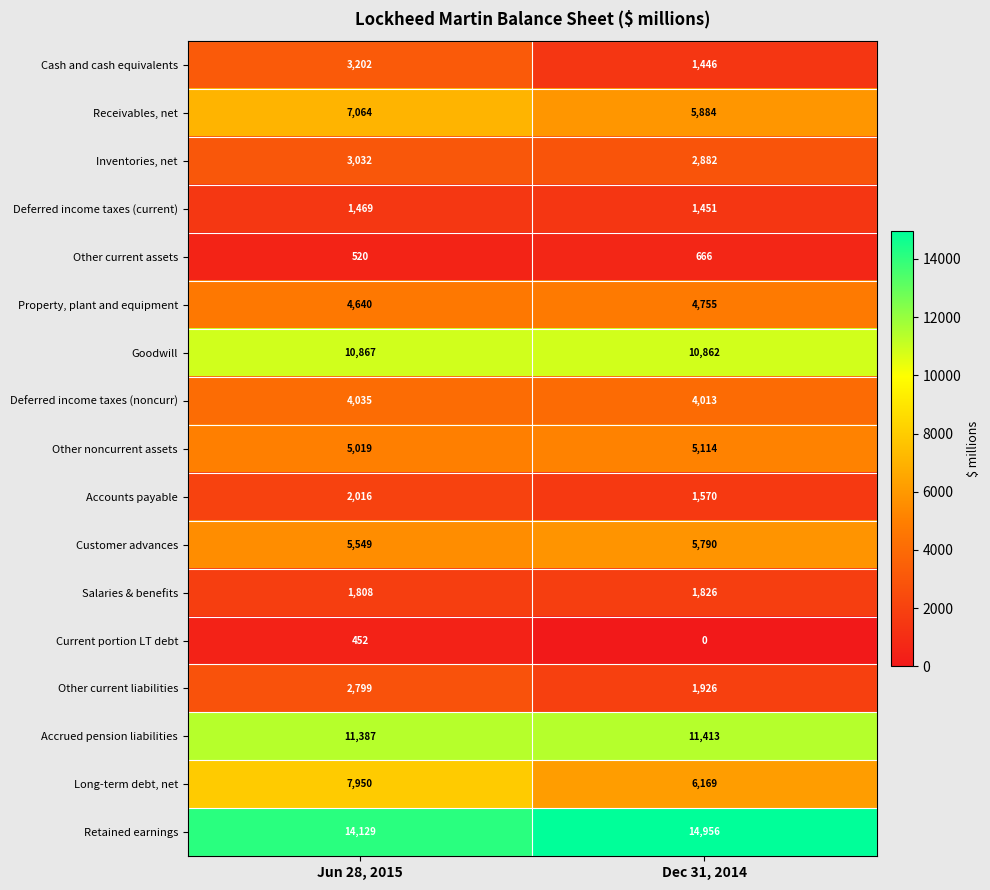

What is the sum of the Property, plant and equipment values at Dec 31, 2014 and Jun 28, 2015?

9395